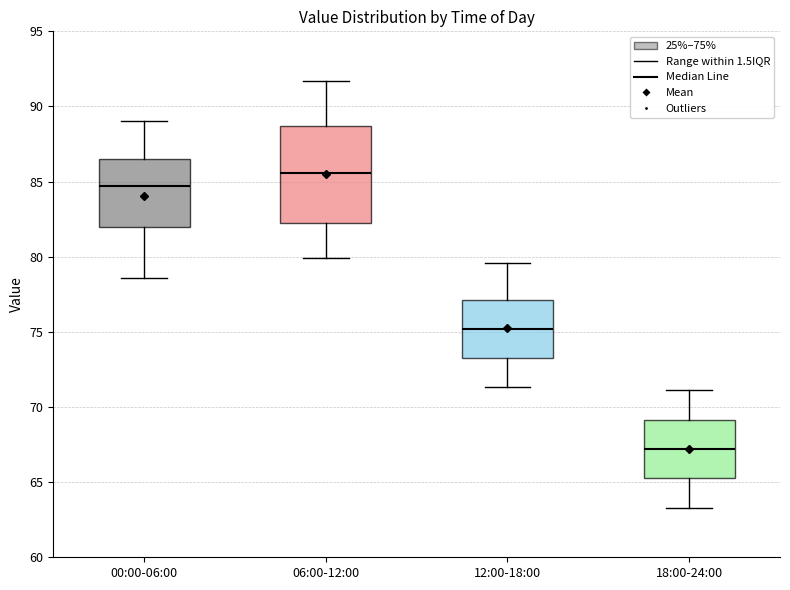

Where does the upper whisker of the box for 12:00-18:00 end on the y-axis? The values are not printed on the chart, so give them approximately, as read against the axis.

79.5